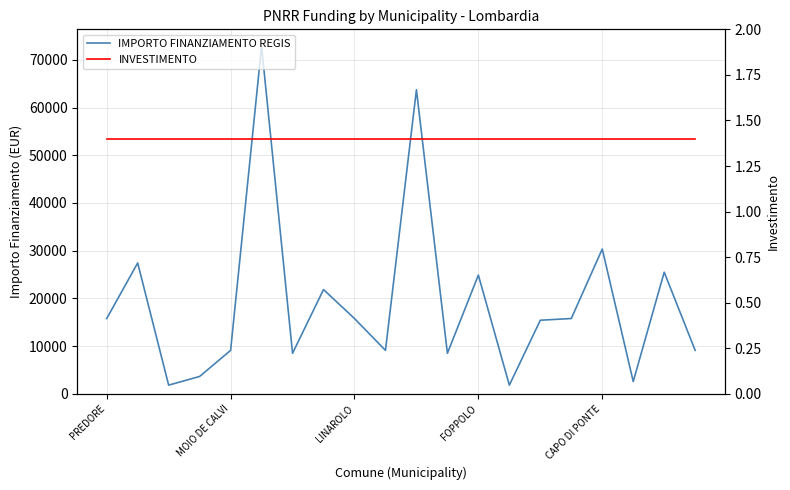

The INVESTIMENTO series shows 0.8 at 6. True or false?

False